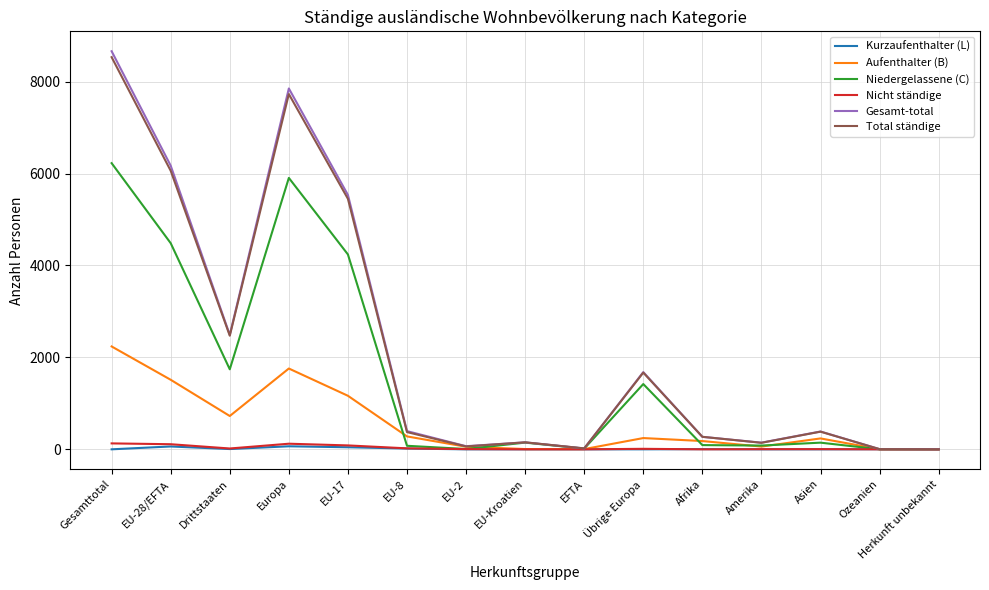

Is it true that Nicht ständige equals 5 at EU-2?

True